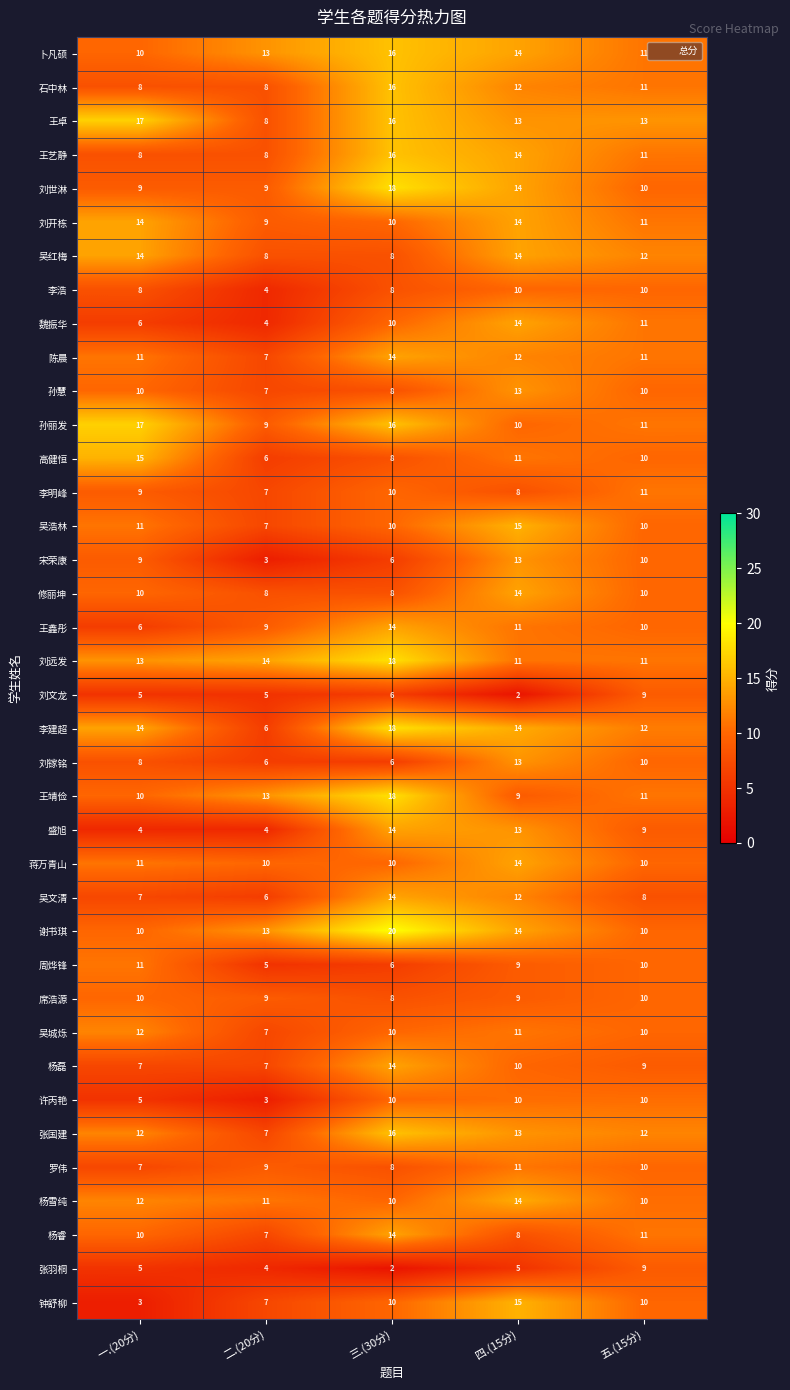

What is the difference between the 张国建 values at 五.(15分) and 三.(30分)?

4